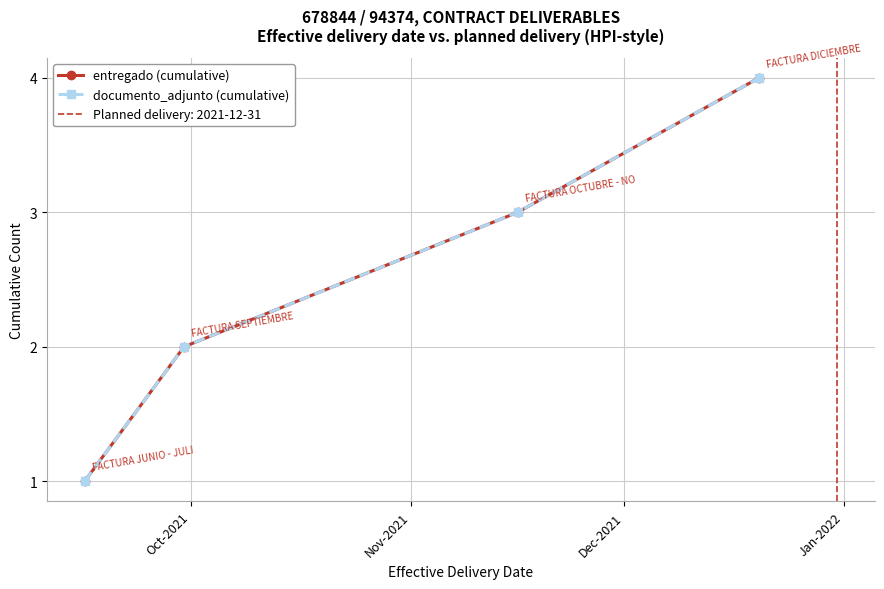

True or false: documento_adjunto (cumulative) and entregado (cumulative) intersect in this chart.

False